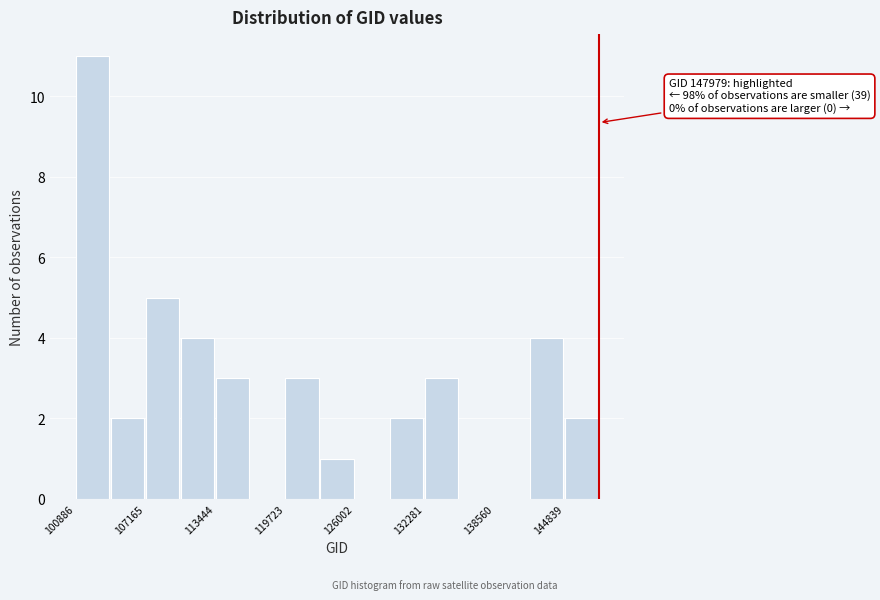

Around what value on the x-axis is the tallest bar? Give the approximate position of its centre, as read against the axis.

102000